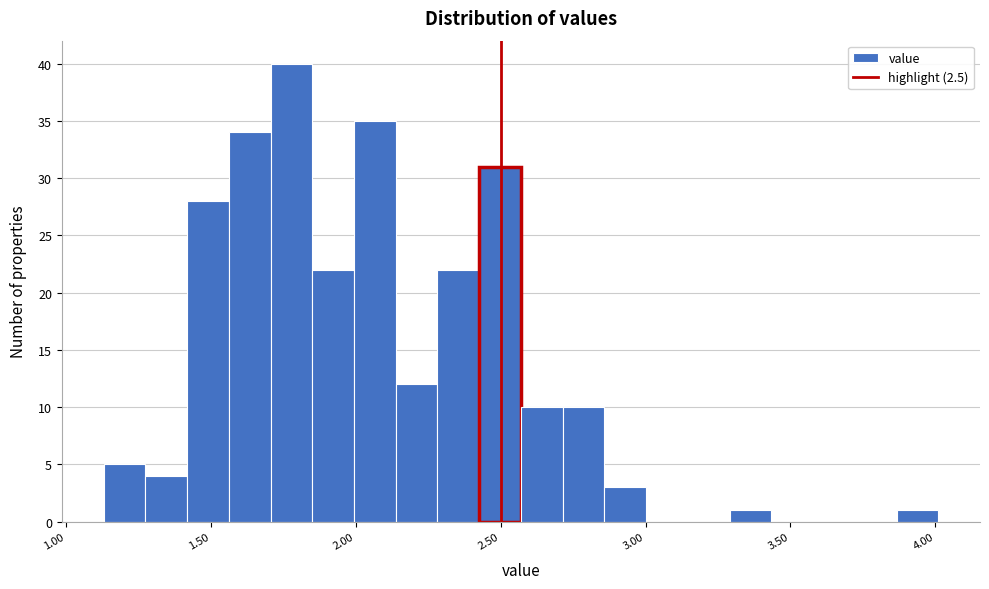

Read against the x-axis, roughly where is the centre of the tallest bar?

1.80